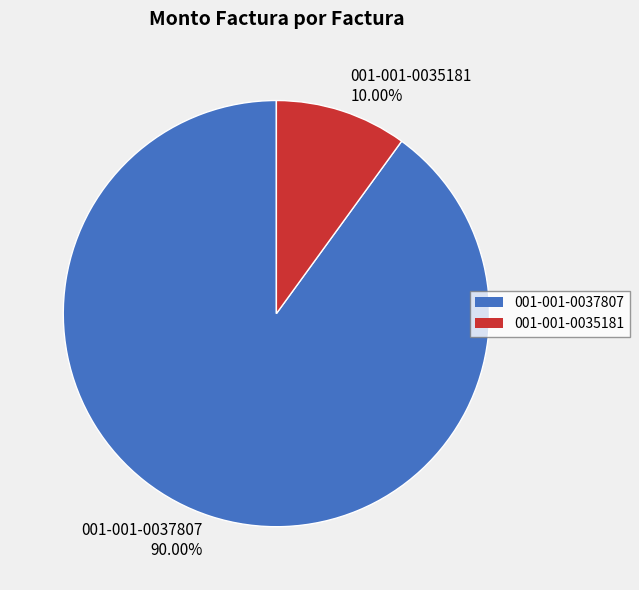

What portion of the pie excludes 001-001-0037807?

10.0%